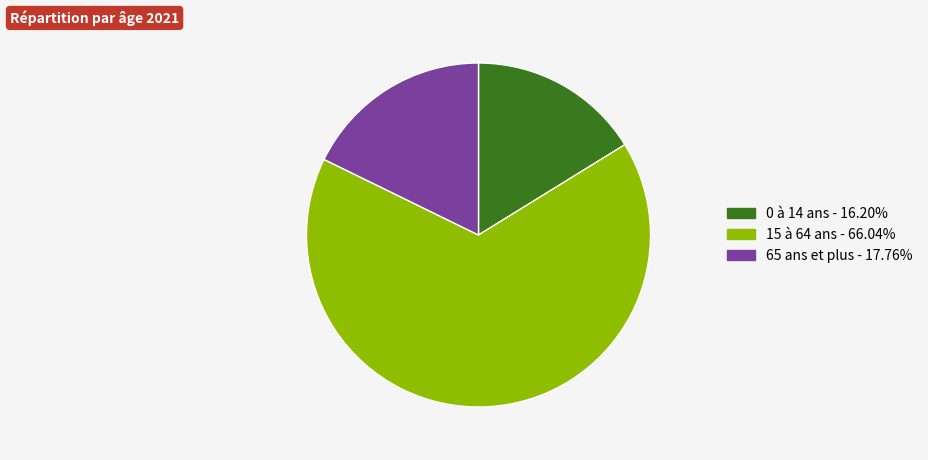

Do 65 ans et plus - 17.76% and 0 à 14 ans - 16.20% together represent more than half of the pie?

No